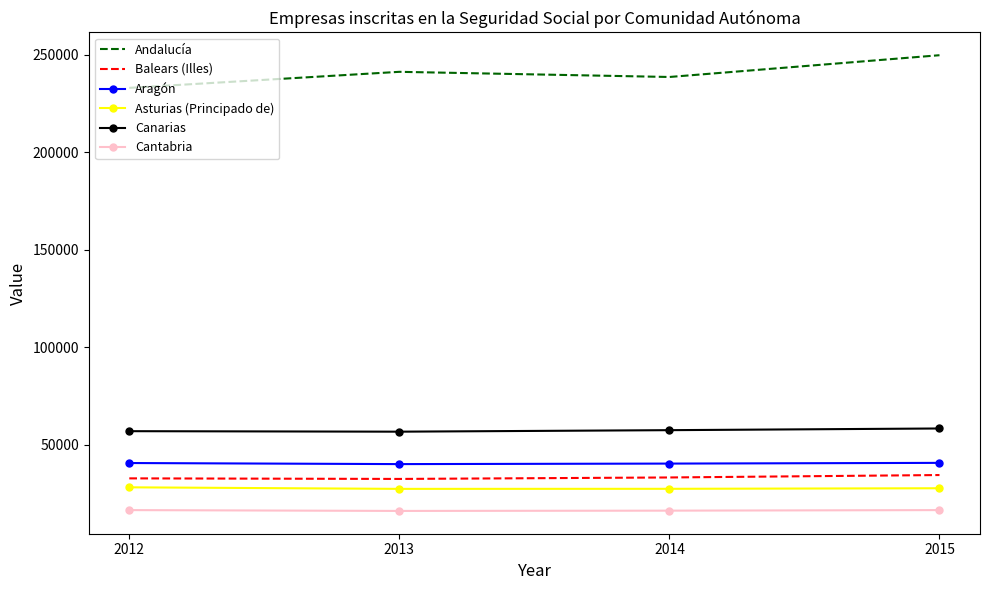

Rank the series at 2013 from highest to lowest value.

Andalucía, Canarias, Aragón, Balears (Illes), Asturias (Principado de), Cantabria